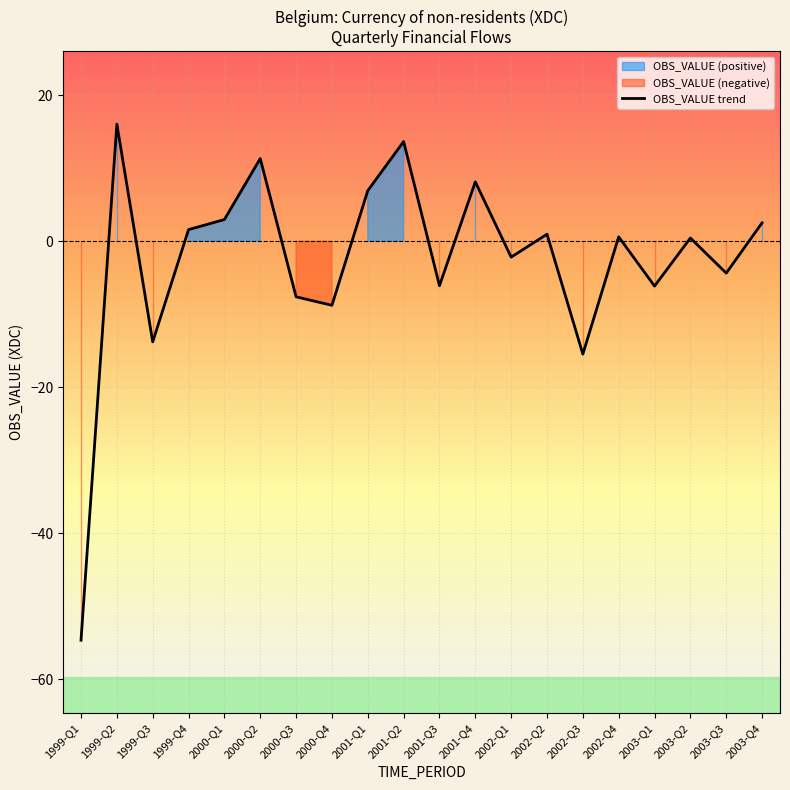

Which category has the highest value across all series?

1999-Q2